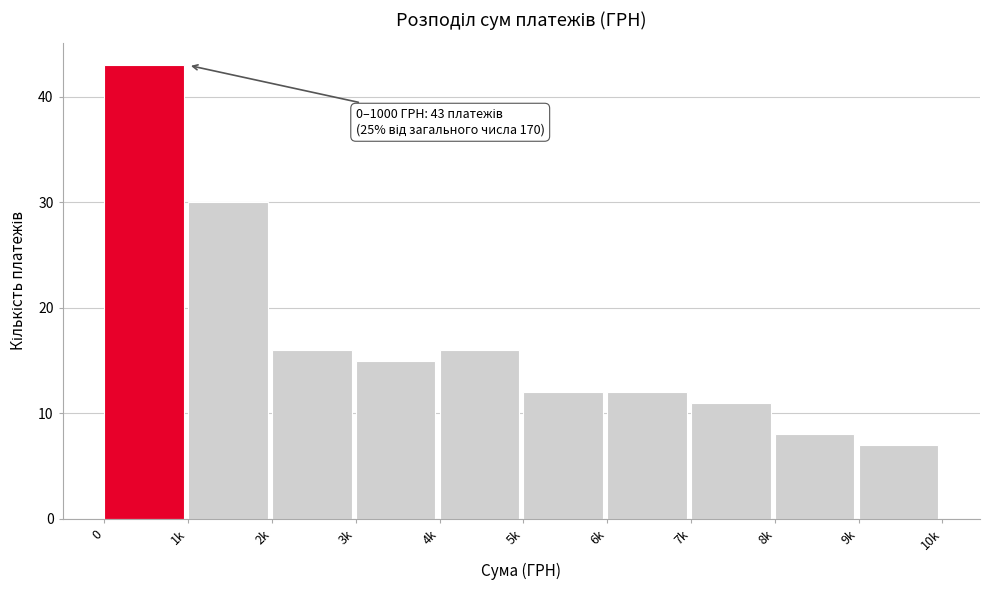

Reading right to left, transcribe all the data shown in this chart.

7	8	11	12	12	16	15	16	30	43